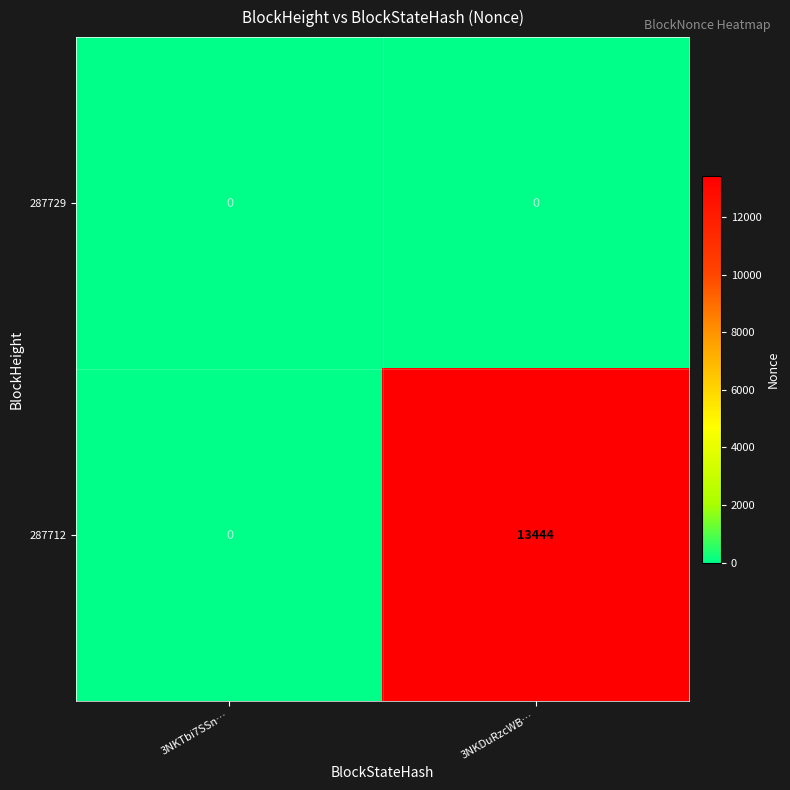

True or false: 287712 has a value of 2893 at 3NKDuRzcWB….

False